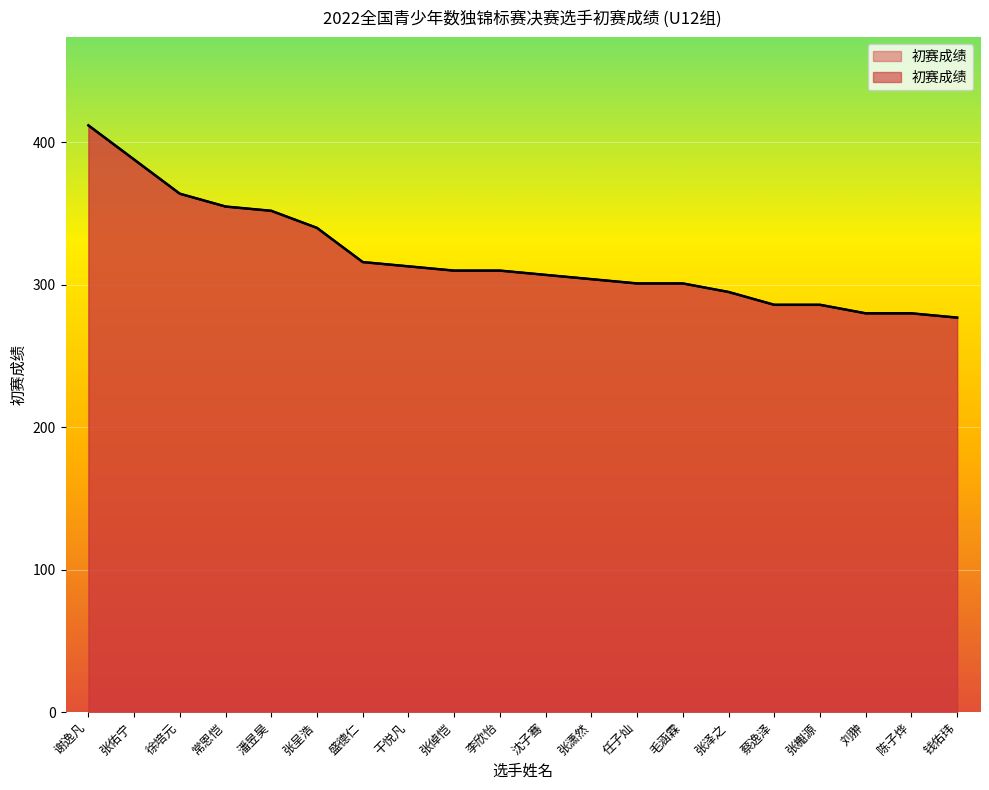

Reading right to left, extract all data points from this chart.

277	280	280	286	286	295	301	301	304	307	310	310	313	316	340	352	355	364	388	412